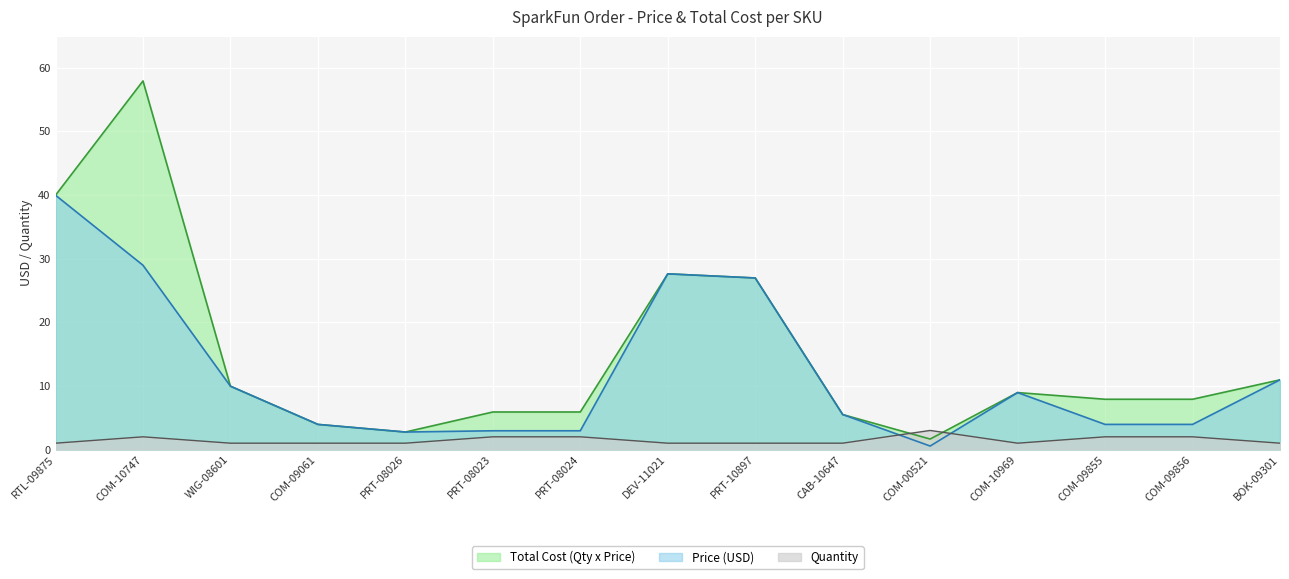

In Quantity, how many points are lower than both neighbors (excluding endpoints)?

1